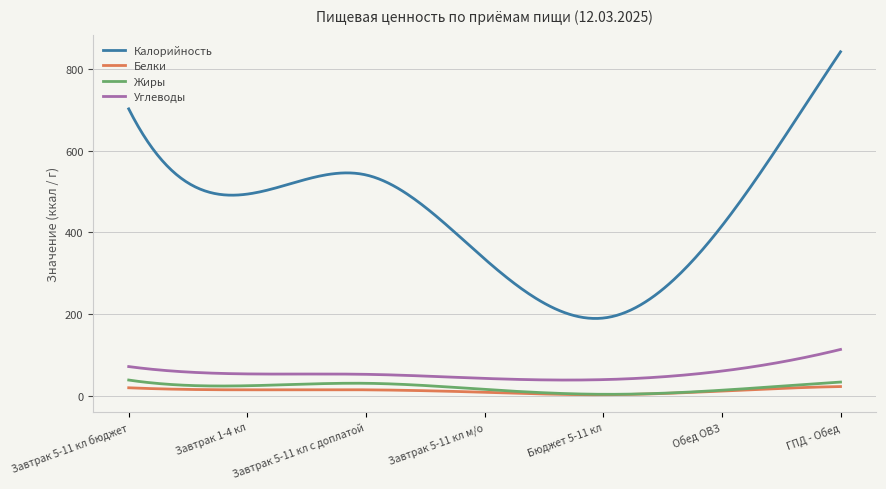

How many lines are shown in the chart?

4